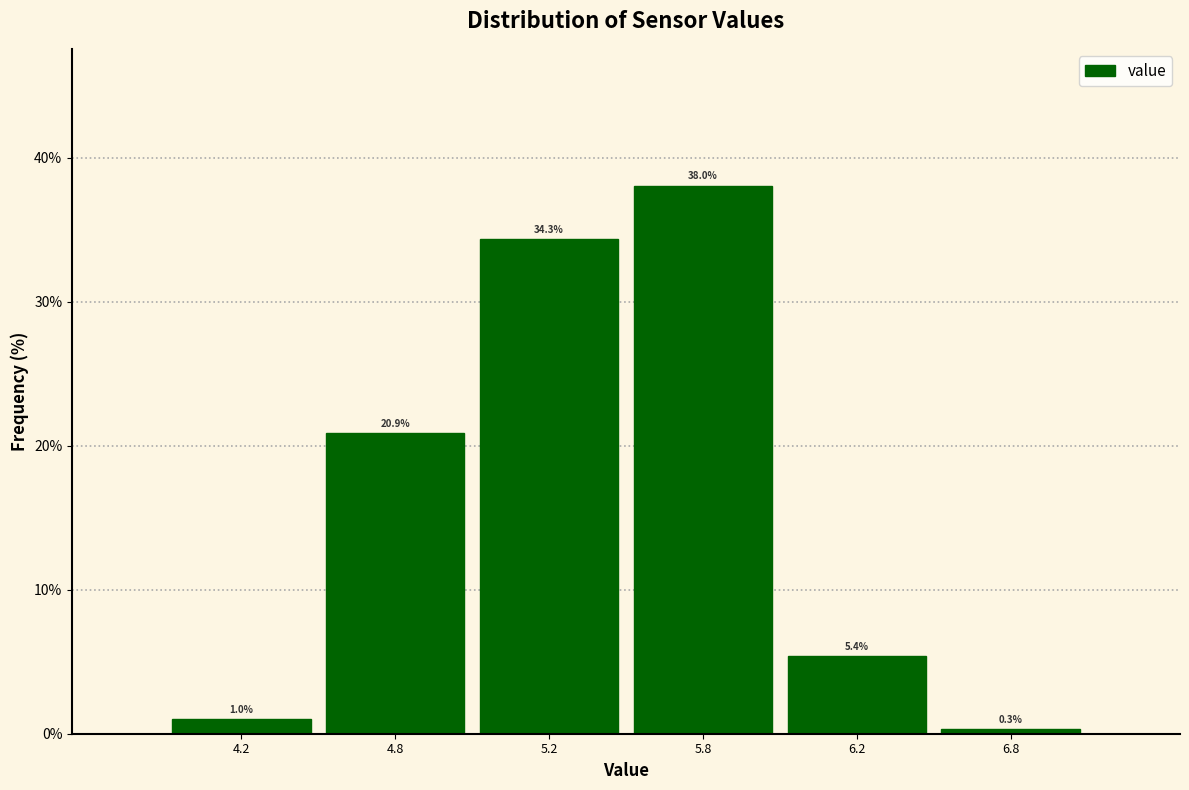

Reading left to right, what are all the values shown in this chart?

4.2=1.0	4.8=20.9	5.2=34.3	5.8=38.0	6.2=5.4	6.8=0.3